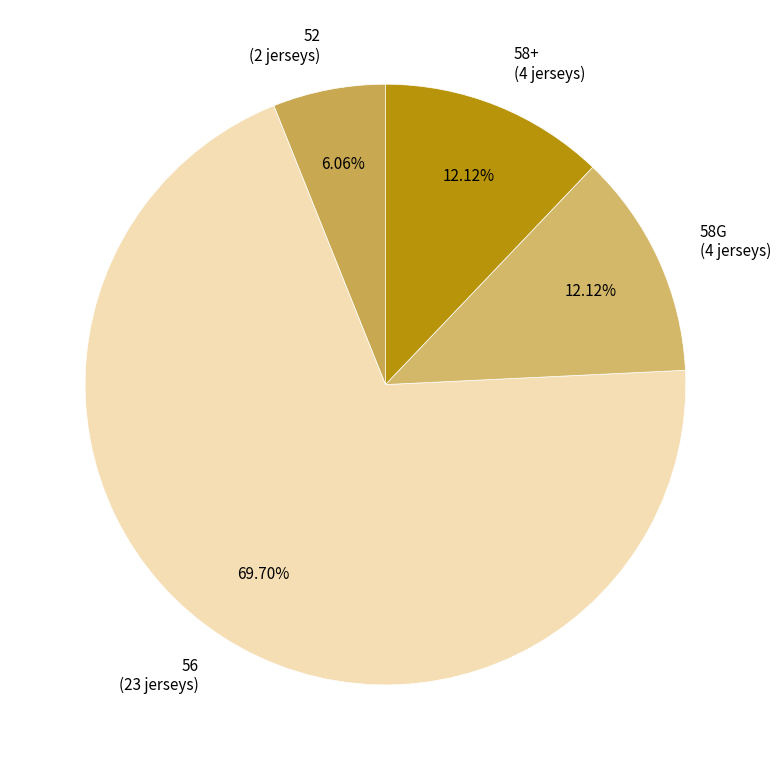

To the nearest percent, what is the combined percentage of 52 and 58+?

18%